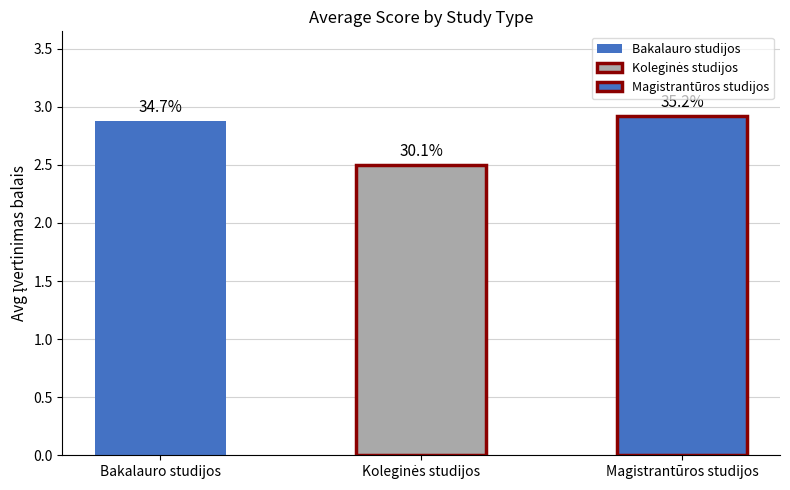

What is the approximate value at Bakalauro studijos?

2.9